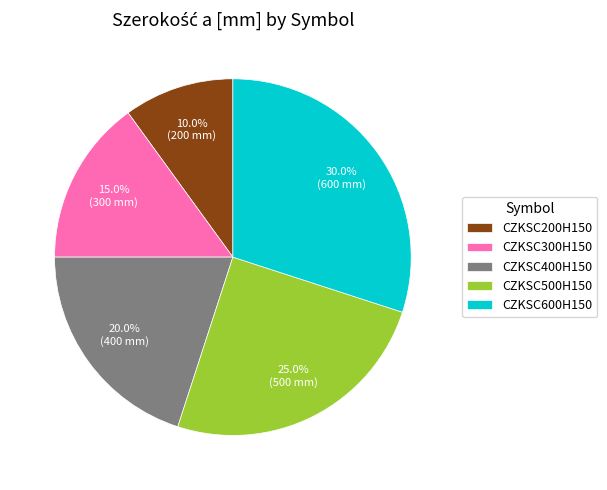

Is CZKSC400H150 the majority of the pie?

No